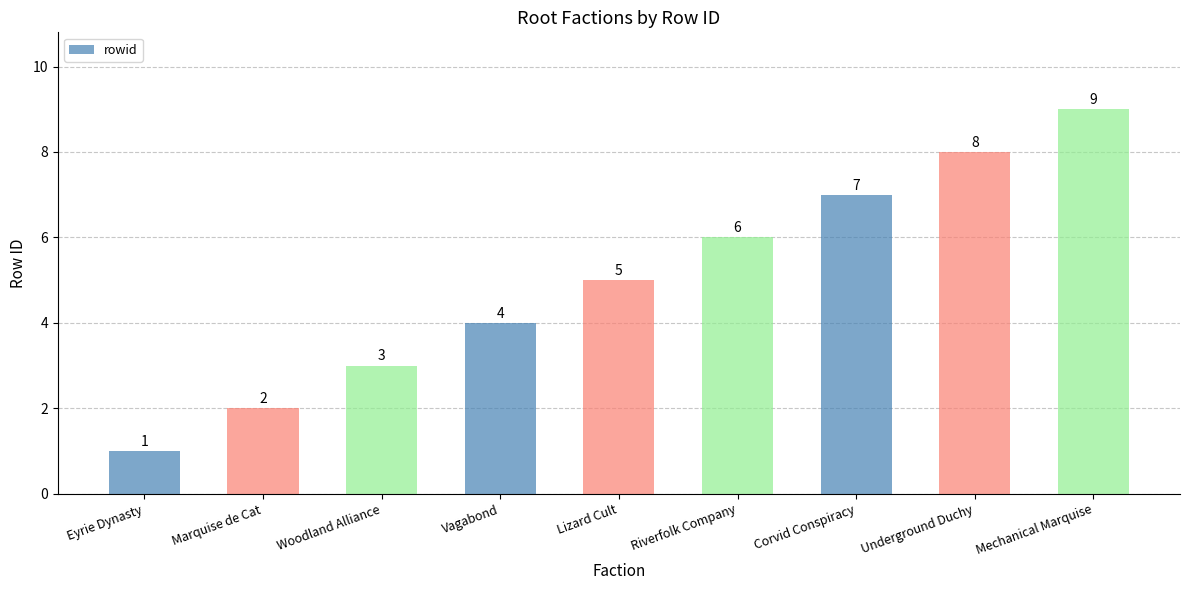

What is the difference between the maximum and minimum values?

8